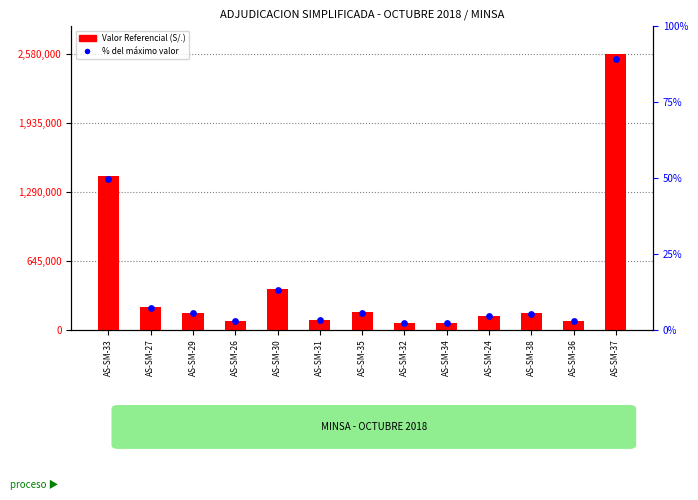

Which series has the largest Y range (max minus min)?

Valor Referencial